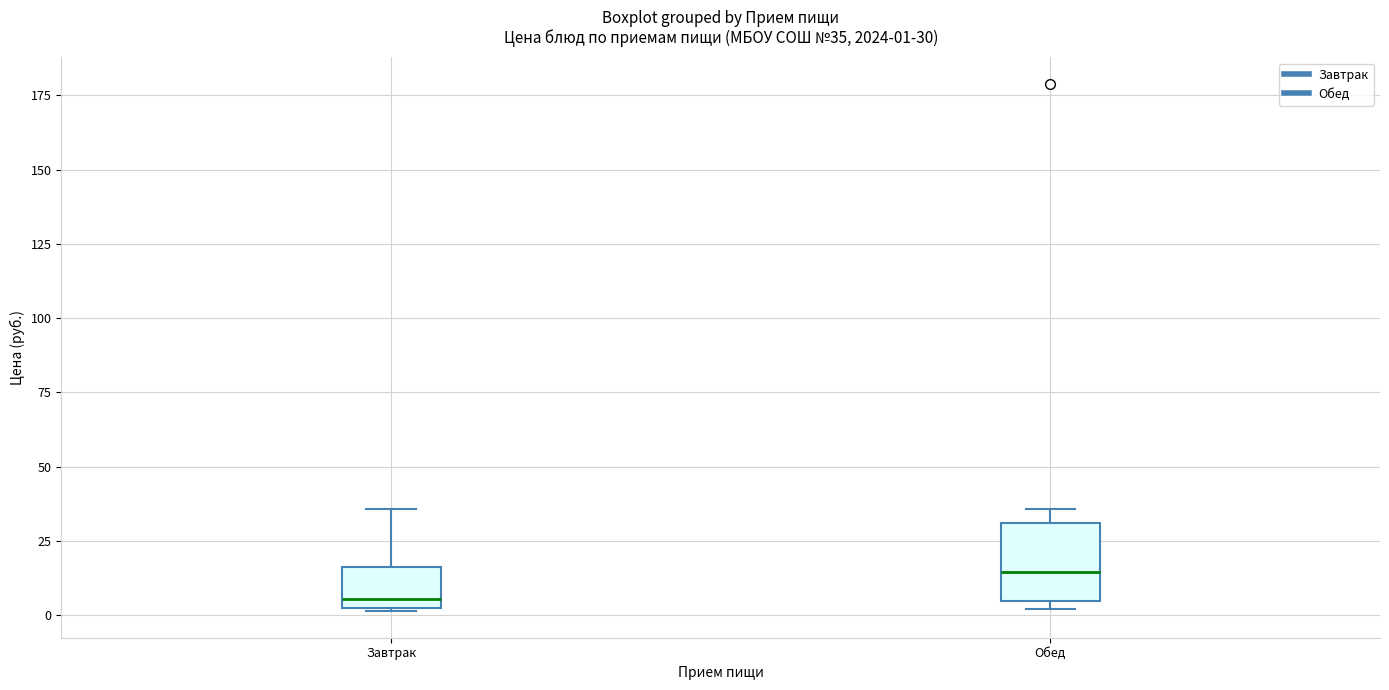

Which box has the highest median line?

Обед